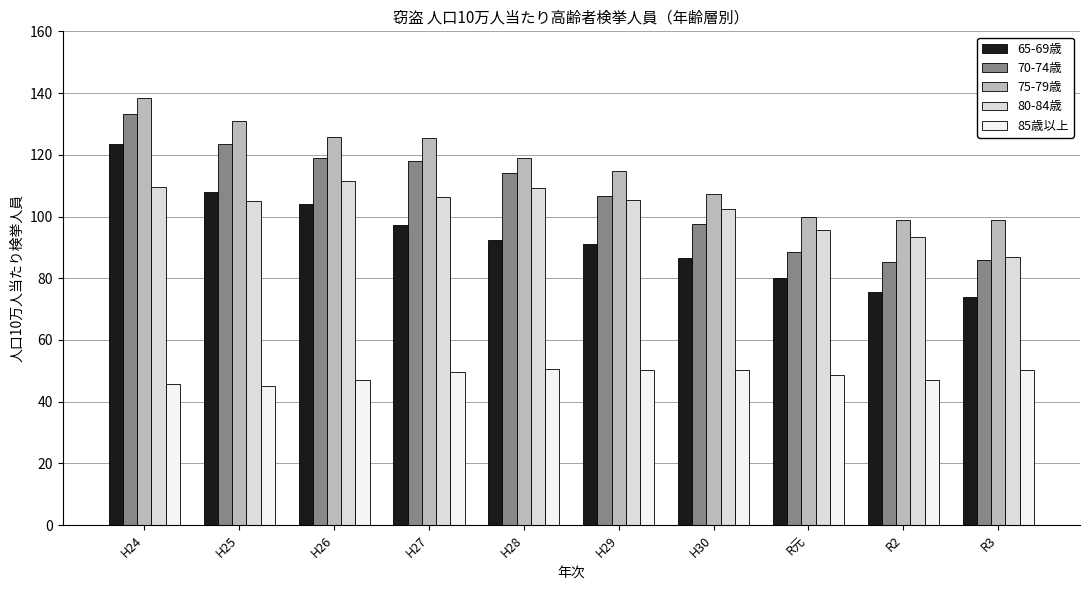

What is the value of the 80-84歳 bar at the 1st from the left?

109.6